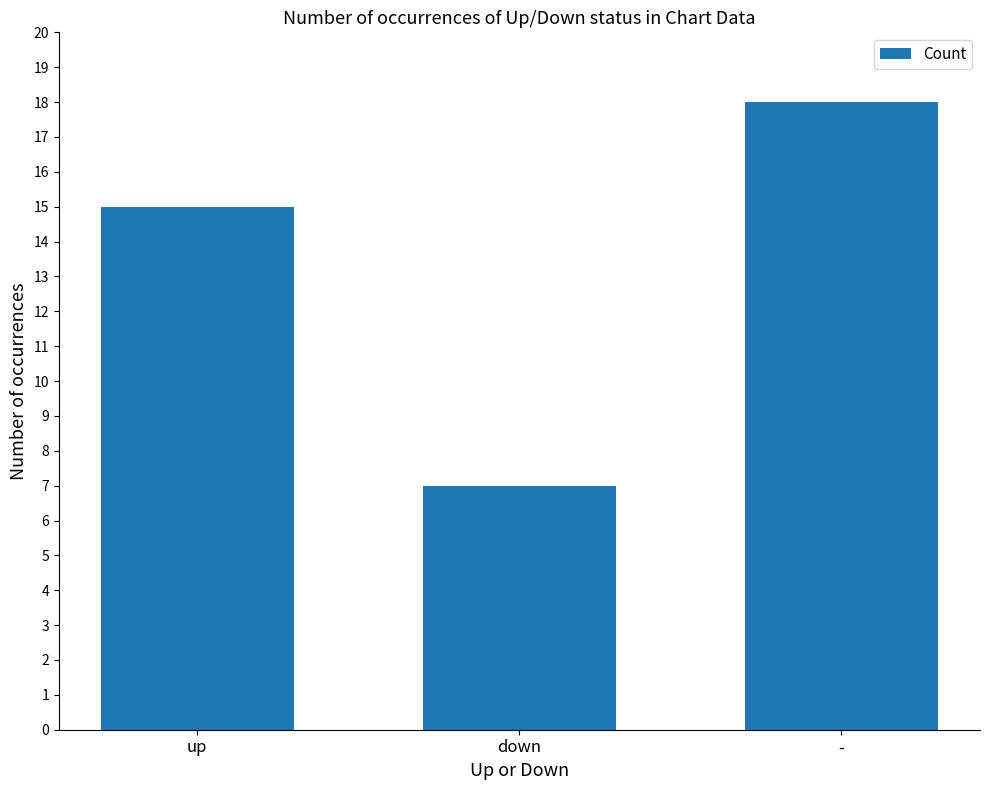

Which category has the lowest value across all series?

down